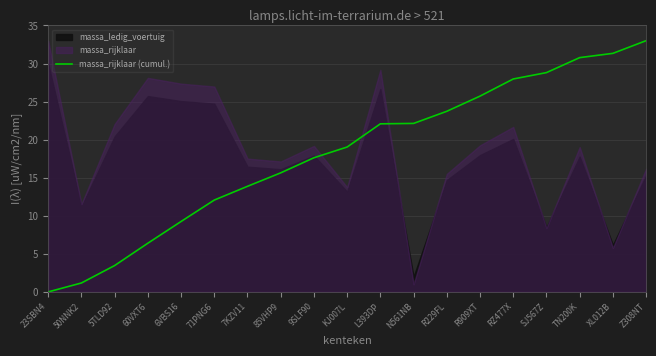

How many positive values are there?

18